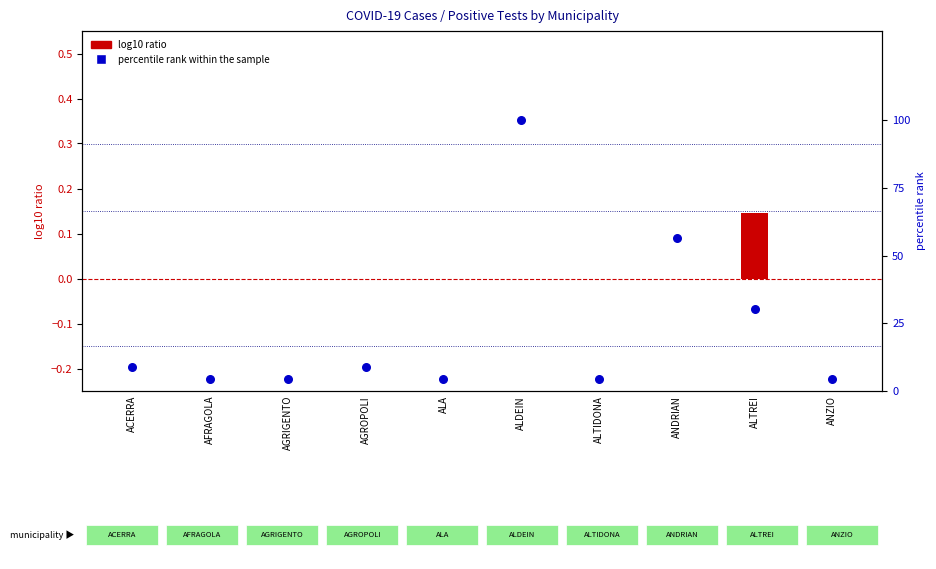

Which series reaches the minimum Y coordinate?

log10 ratio